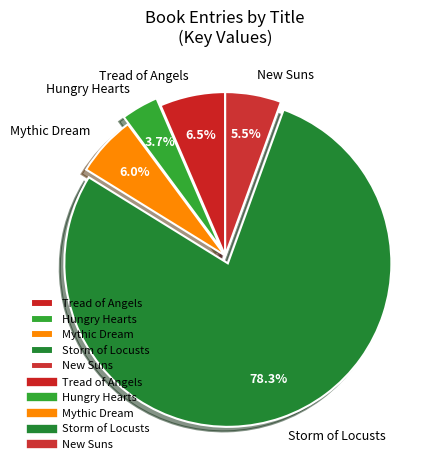

True or false: Storm of Locusts accounts for 91% of the total.

False